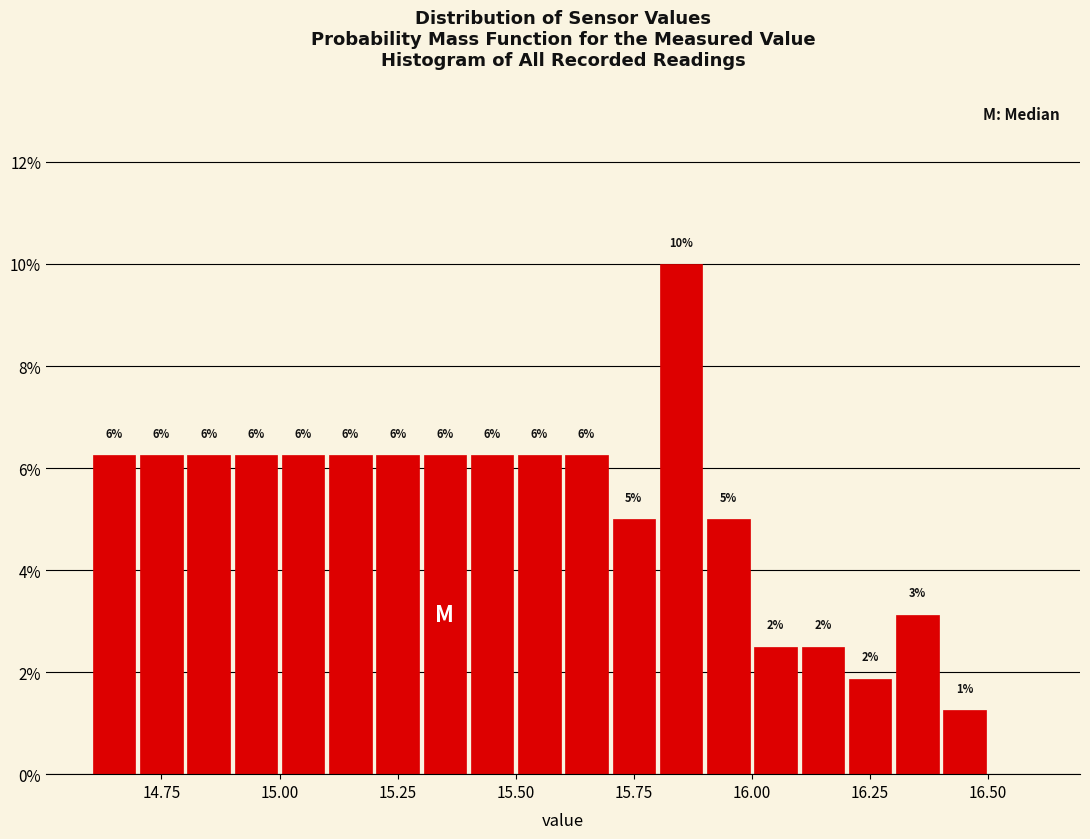

Read against the x-axis, roughly where is the centre of the tallest bar?

15.85